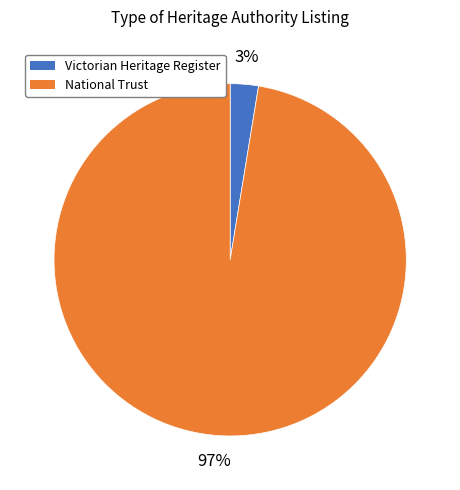

Is there a majority slice in this chart?

Yes